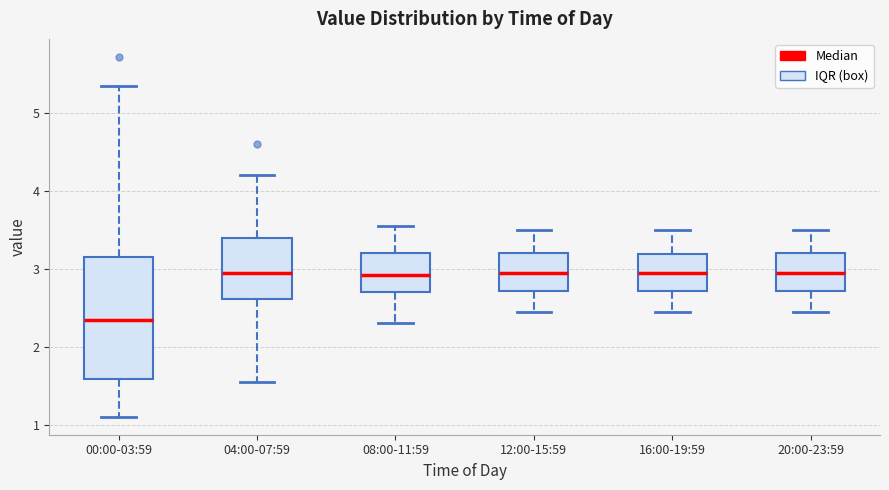

Reading left to right, read every box against the y-axis: the position of its median line, the range the box covers, and the ends of its whiskers. The values are not printed on the chart, so give them approximately, as read against the axis.

00:00-03:59: median 2.3, box 1.6 to 3.1, whiskers 1.1 to 5.4
04:00-07:59: median 3.0, box 2.6 to 3.4, whiskers 1.6 to 4.2
08:00-11:59: median 2.9, box 2.7 to 3.2, whiskers 2.3 to 3.6
12:00-15:59: median 3.0, box 2.7 to 3.2, whiskers 2.5 to 3.5
16:00-19:59: median 3.0, box 2.7 to 3.2, whiskers 2.5 to 3.5
20:00-23:59: median 3.0, box 2.7 to 3.2, whiskers 2.5 to 3.5